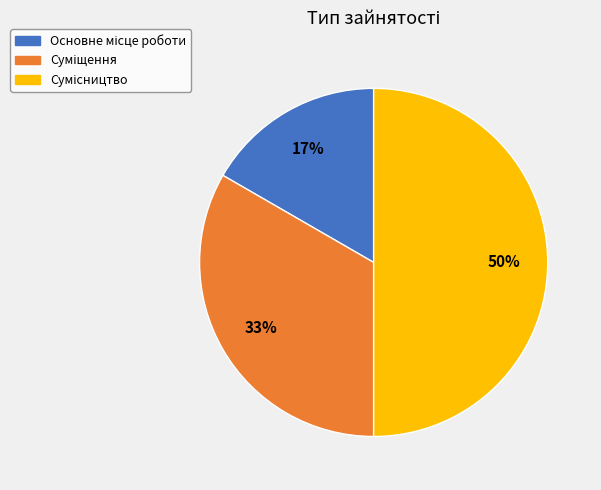

To the nearest percent, what is the difference between the largest and smallest slice percentages?

33%